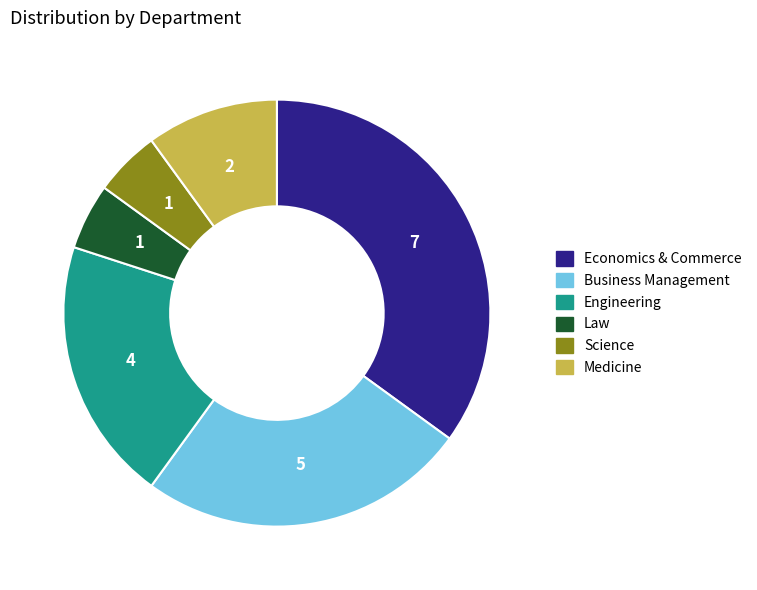

Which category has the biggest portion of the pie?

Economics & Commerce